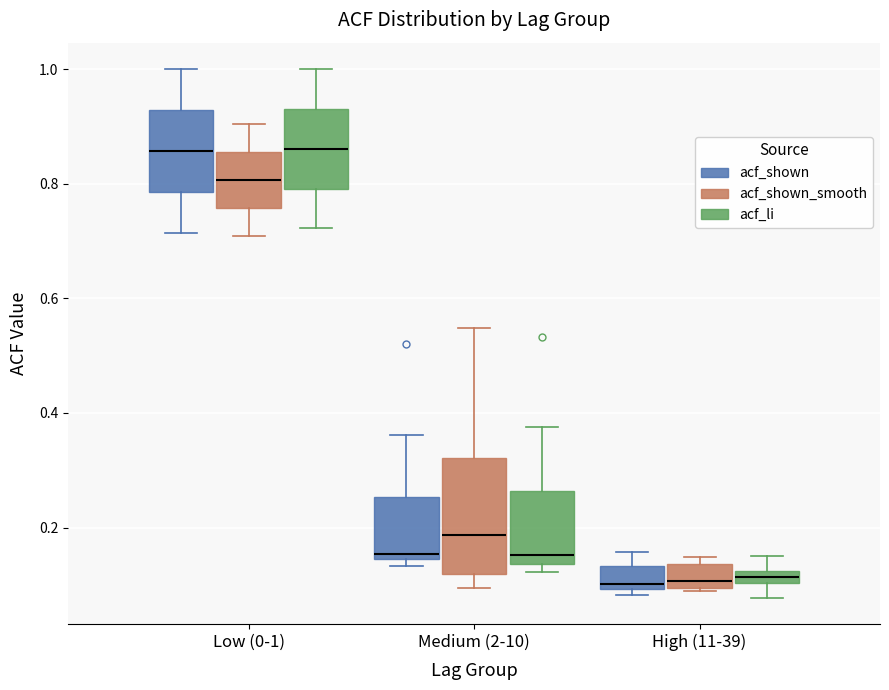

Comparing the boxes themselves (not the whiskers), which one is the tallest?

Medium (2-10) (acf_shown_smooth)